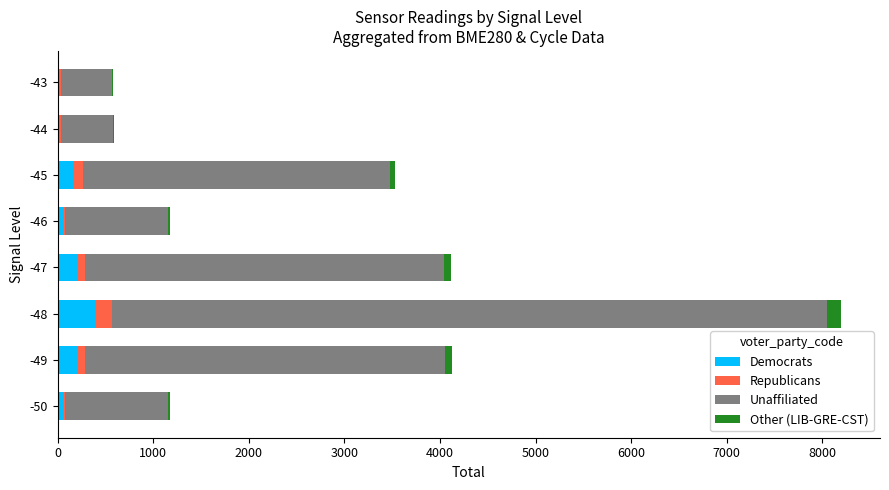

At which category is the sum across all series the highest?

-48